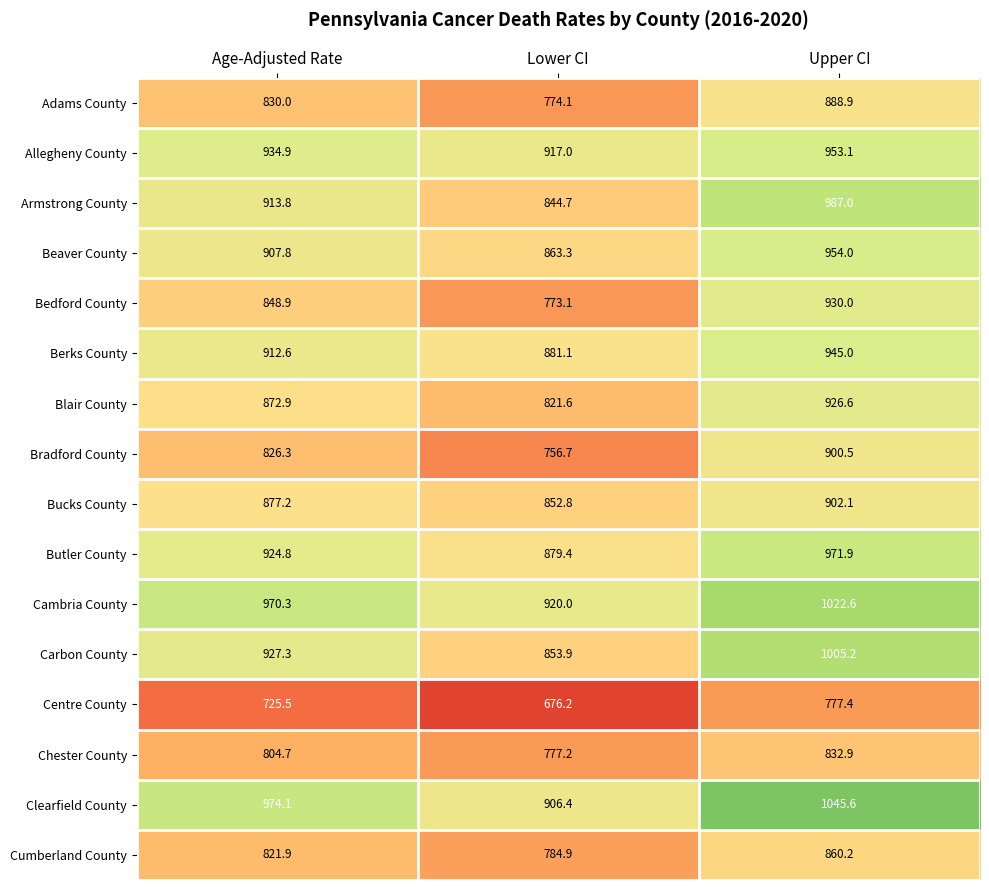

At which category is the sum across all series the highest?

Upper CI